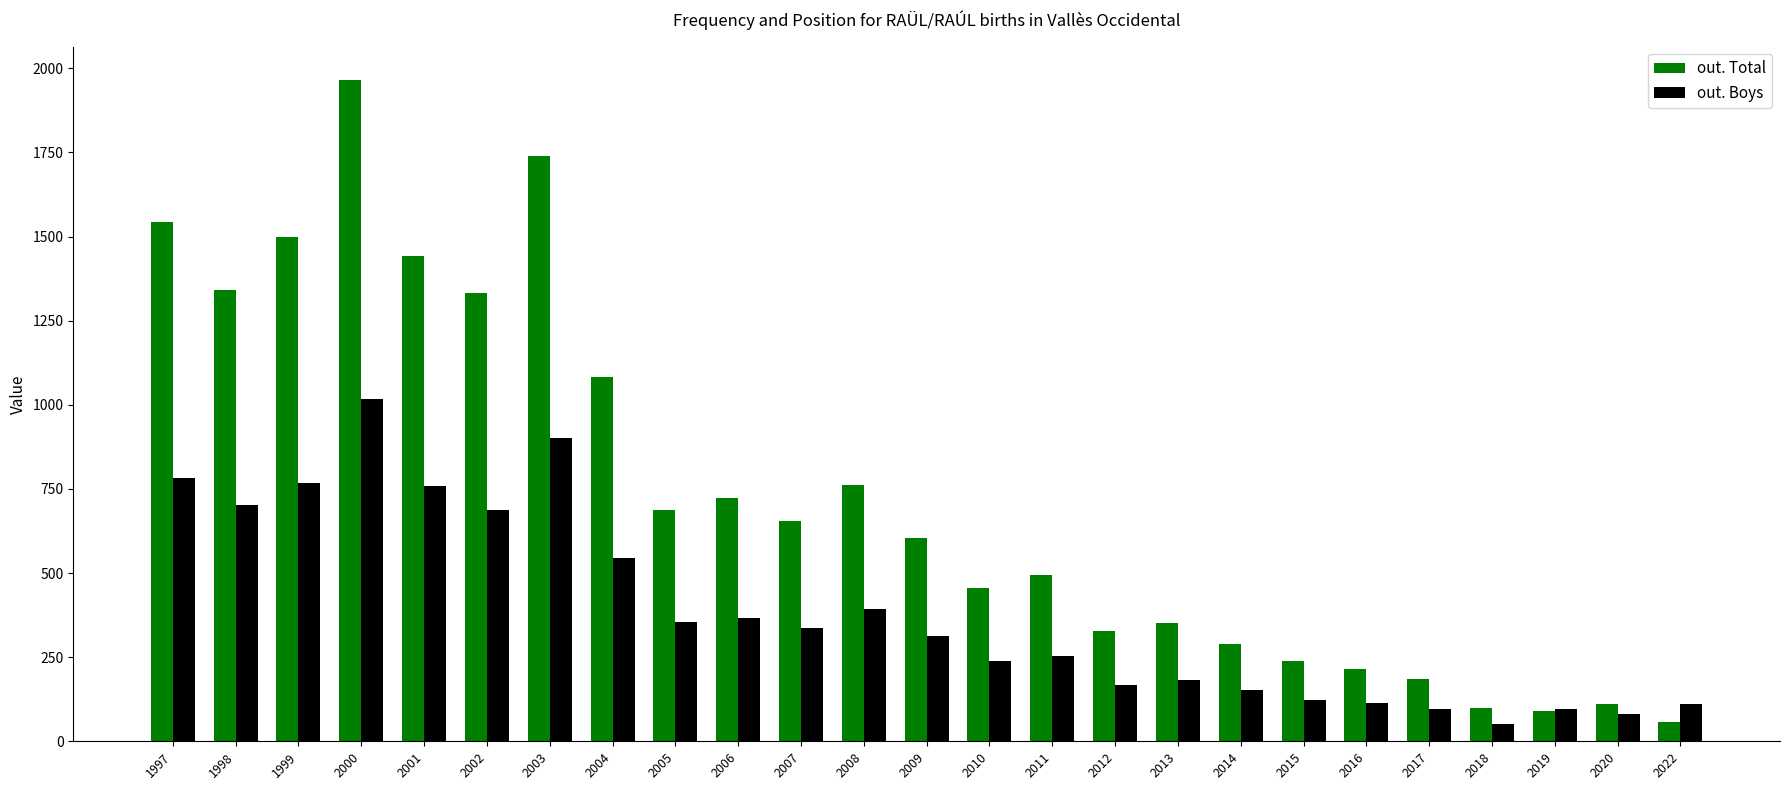

What is the total value across all series at 2010?

694